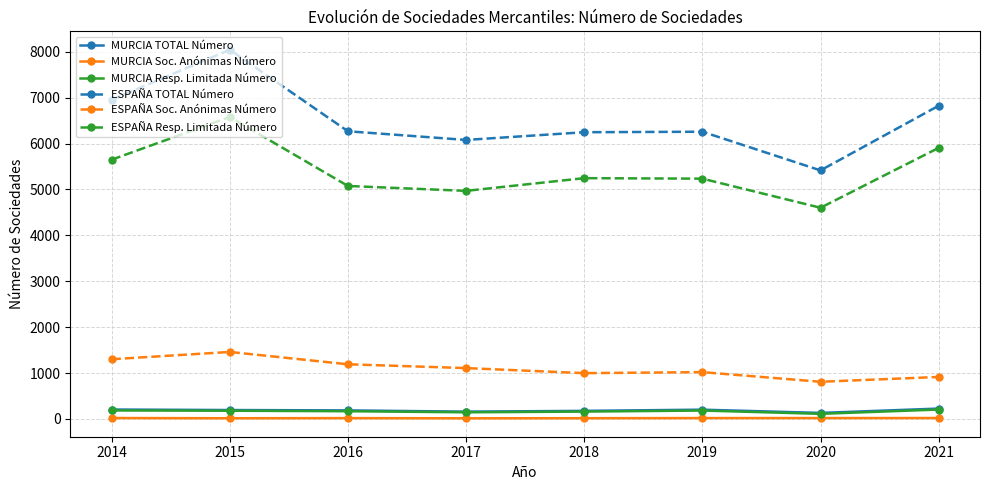

At which category is the sum across all series the highest?

2015